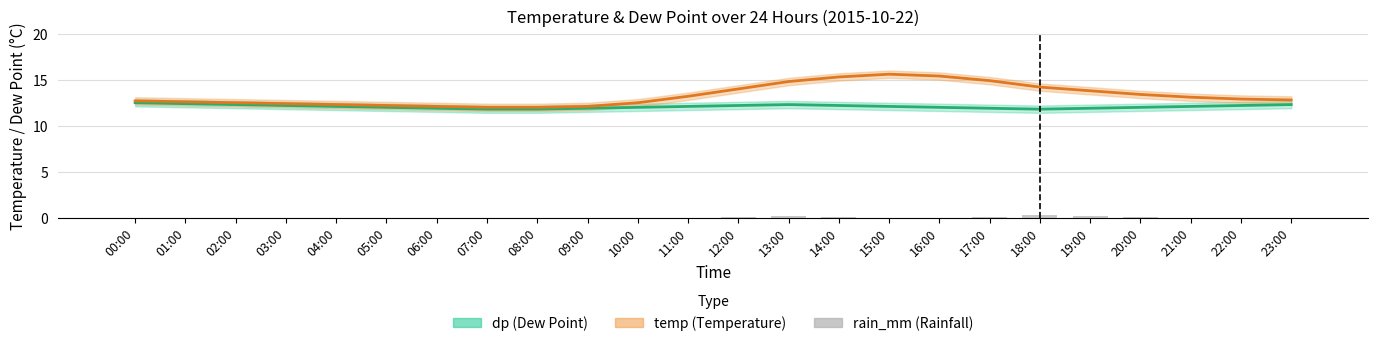

How many data points in temp (Temperature) are above 12?

22